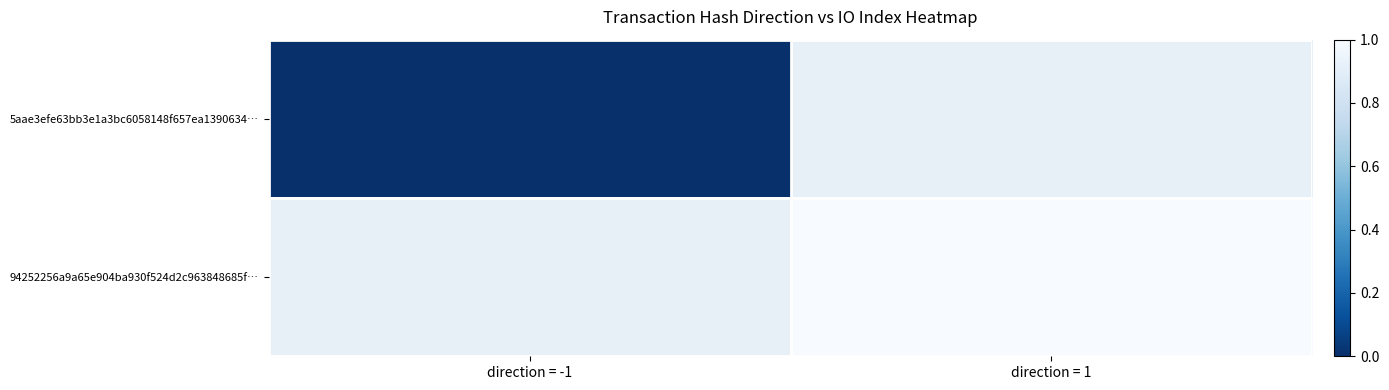

At how many categories does at least one series exceed 0?

1